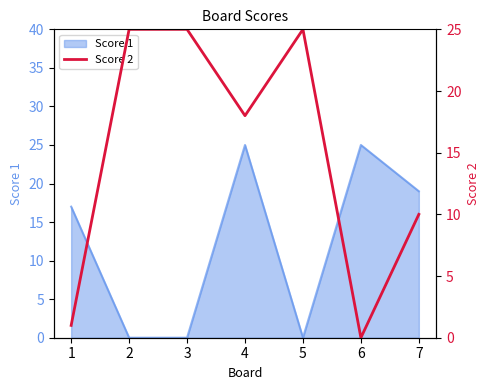

Count the number of values greater than 18.

3